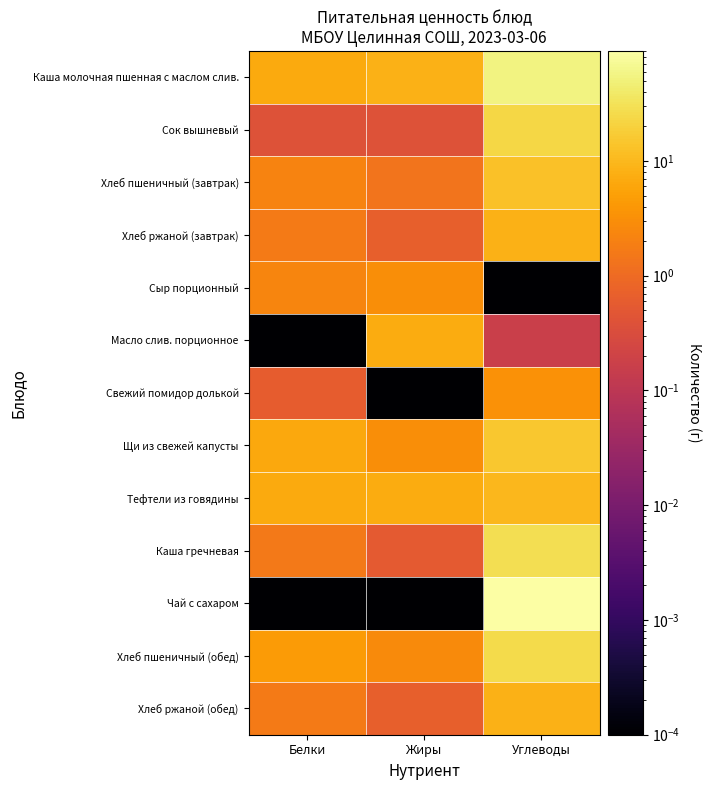

Reading left to right, extract all data points from this chart.

Каша молочная пшенная с маслом слив.: Белки=6.8	Жиры=8.2	Углеводы=53.8
Сок вышневый: Белки=0.4	Жиры=0.4	Углеводы=22.8
Хлеб пшеничный (завтрак): Белки=2.2	Жиры=1.4	Углеводы=13.1
Хлеб ржаной (завтрак): Белки=1.7	Жиры=0.7	Углеводы=8.5
Сыр порционный: Белки=2.3	Жиры=3.0	Углеводы=0.0
Масло слив. порционное: Белки=0.0	Жиры=7.2	Углеводы=0.2
Свежий помидор долькой: Белки=0.6	Жиры=0.0	Углеводы=3.4
Щи из свежей капусты: Белки=6.2	Жиры=3.0	Углеводы=14.8
Тефтели из говядины: Белки=6.8	Жиры=7.0	Углеводы=10.1
Каша гречневая: Белки=1.6	Жиры=0.5	Углеводы=28.0
Чай с сахаром: Белки=0.0	Жиры=0.0	Углеводы=91.0
Хлеб пшеничный (обед): Белки=4.4	Жиры=2.7	Углеводы=26.1
Хлеб ржаной (обед): Белки=1.7	Жиры=0.7	Углеводы=8.5